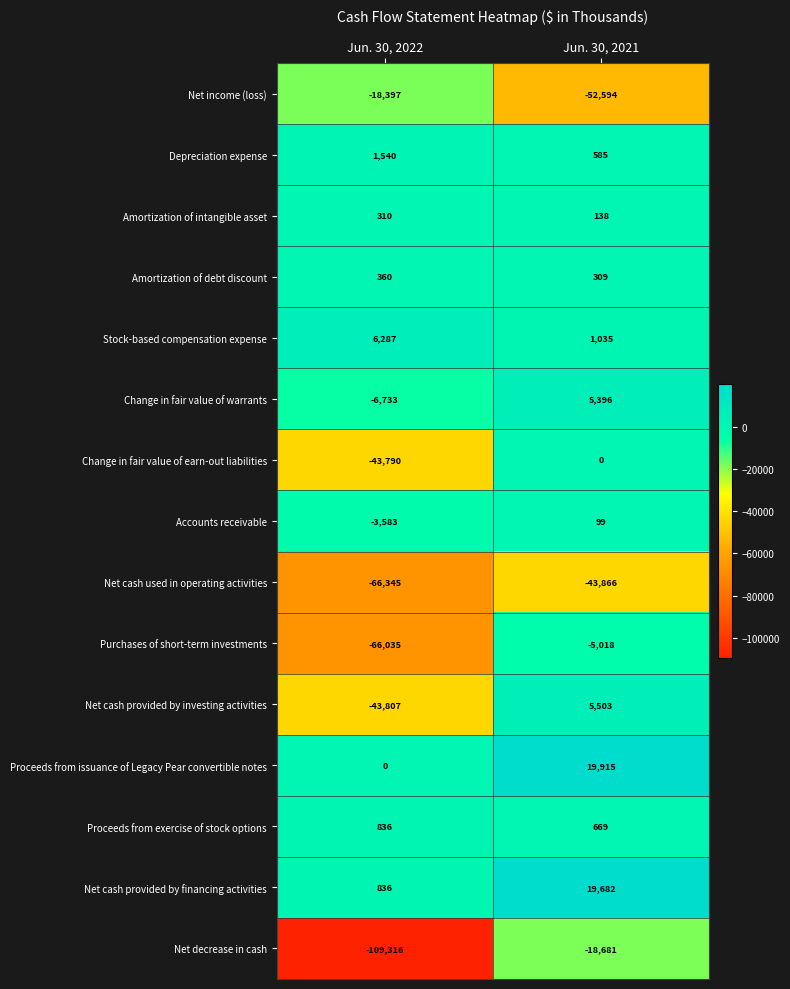

Rank the categories by Amortization of intangible asset value from lowest to highest.

Jun. 30, 2021, Jun. 30, 2022